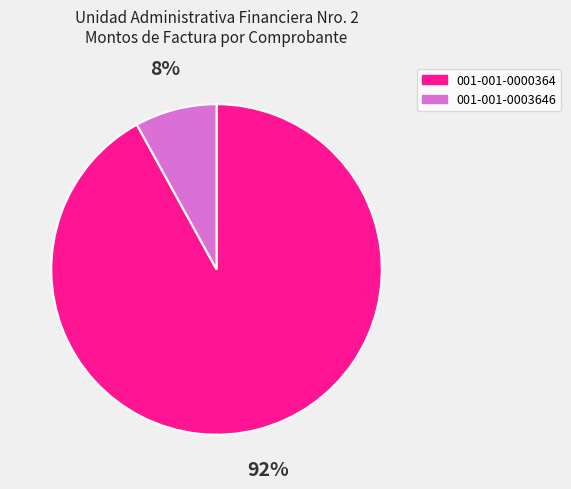

To the nearest percent, what is the combined percentage of 001-001-0003646 and 001-001-0000364?

100%